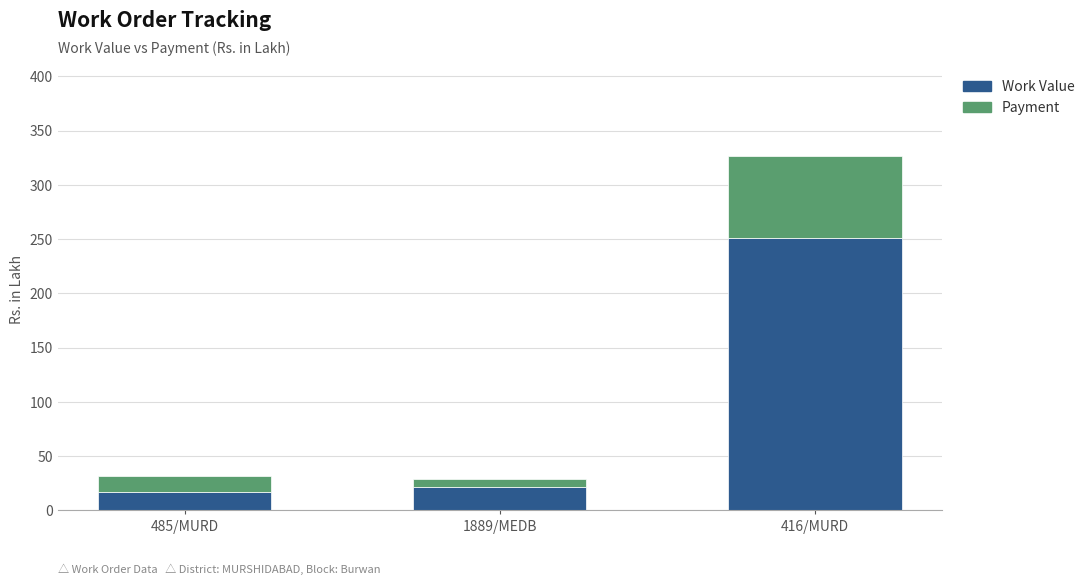

Where is Work Value nearest to the value 134?

1889/MEDB